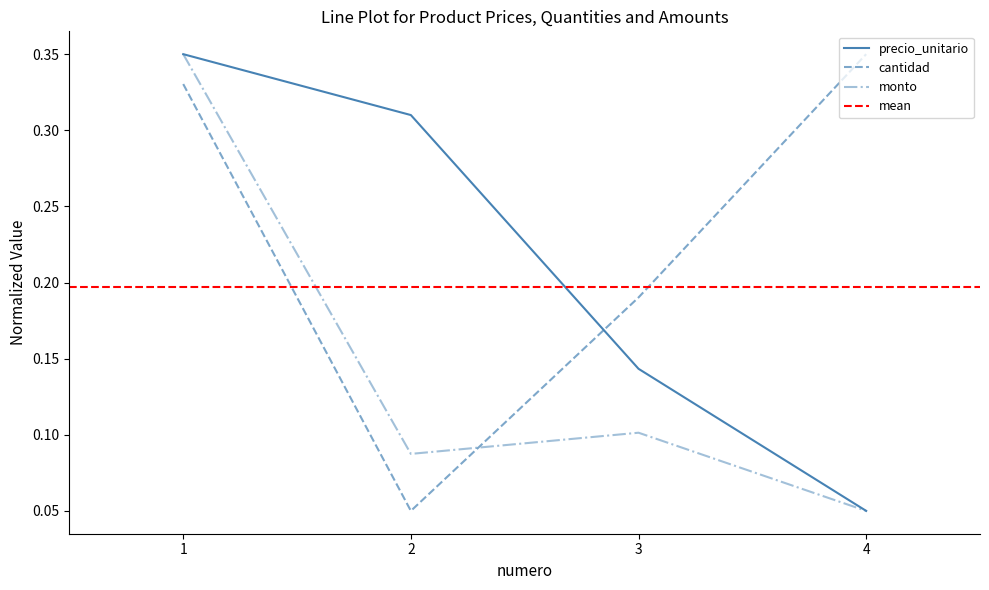

How many data points does each series have?

4